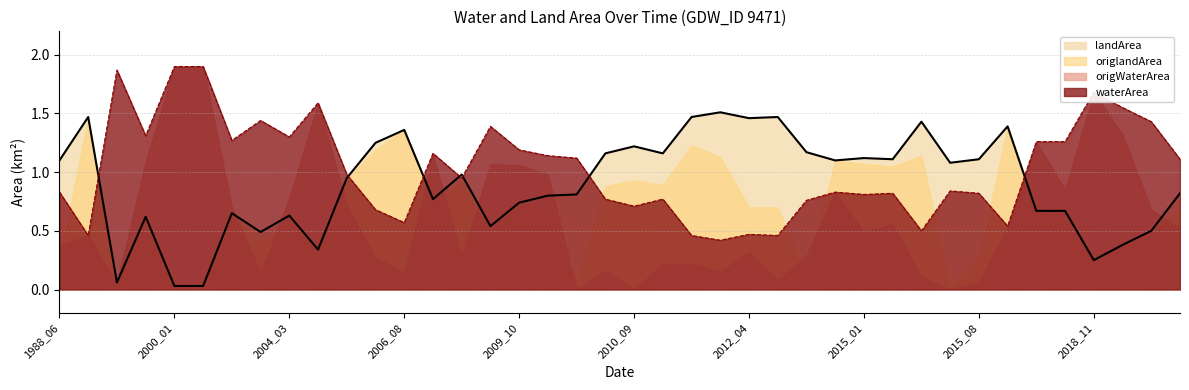

Reading left to right, what are all the values shown in this chart?

waterArea: 0.8	0.5	1.9	1.3	1.9	1.9	1.3	1.4	1.3	1.6	1.0	0.7	0.6	1.2	0.9	1.4	1.2	1.1	1.1	0.8	0.7	0.8	0.5	0.4	0.5	0.5	0.8	0.8	0.8	0.8	0.5	0.8	0.8	0.5	1.3	1.3	1.7	1.6	1.4	1.1
landArea: 1.1	1.5	0.1	0.6	0.0	0.0	0.7	0.5	0.6	0.3	0.9	1.2	1.4	0.8	1.0	0.5	0.7	0.8	0.8	1.2	1.2	1.2	1.5	1.5	1.5	1.5	1.2	1.1	1.1	1.1	1.4	1.1	1.1	1.4	0.7	0.7	0.2	0.4	0.5	0.8